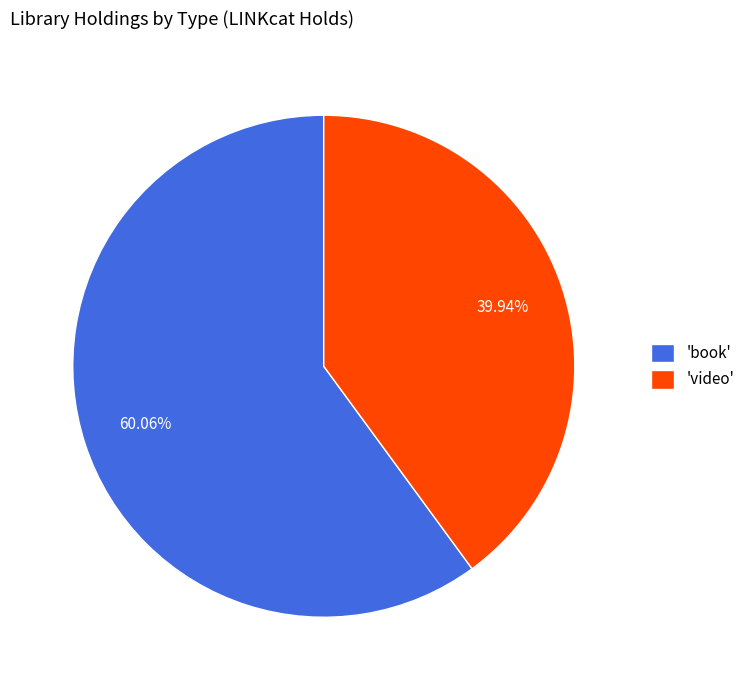

To the nearest percent, what is the difference between the largest and smallest slice percentages?

20%